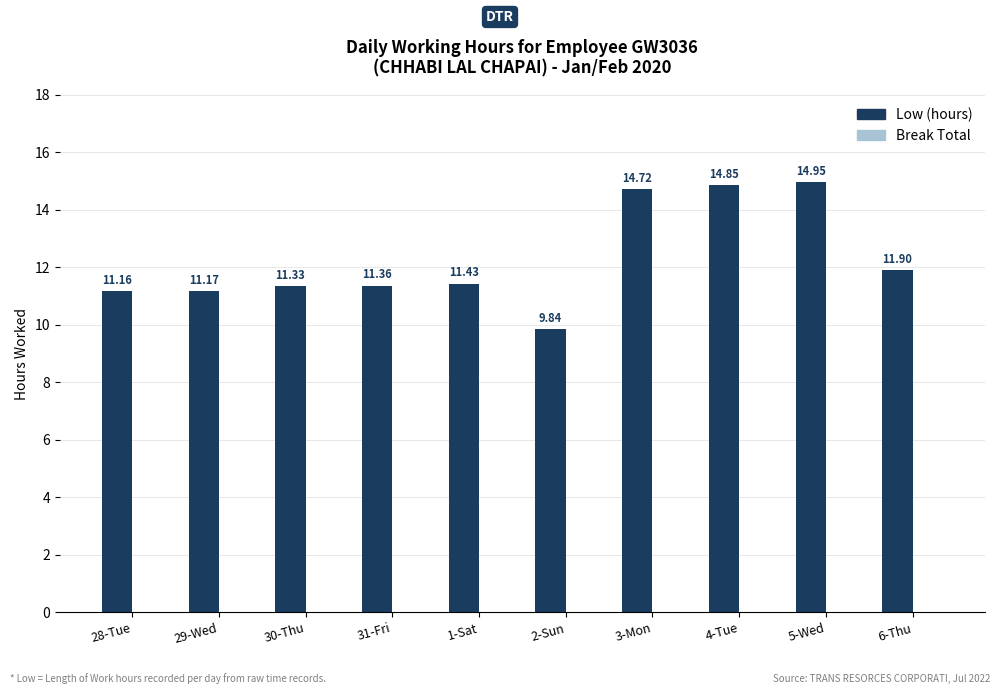

Approximately how many times larger is the value at 28-Tue compared to 3-Mon?

0.8